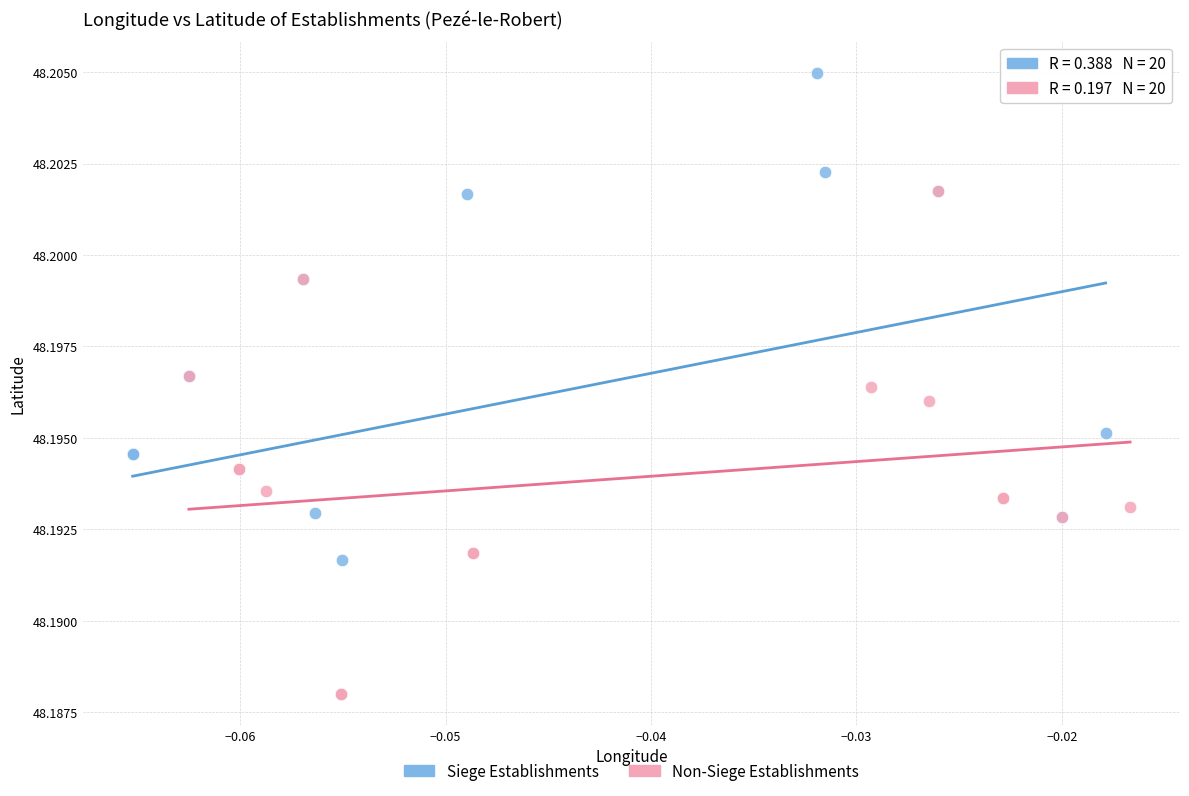

Which series reaches the maximum Y coordinate?

Siege Establishments